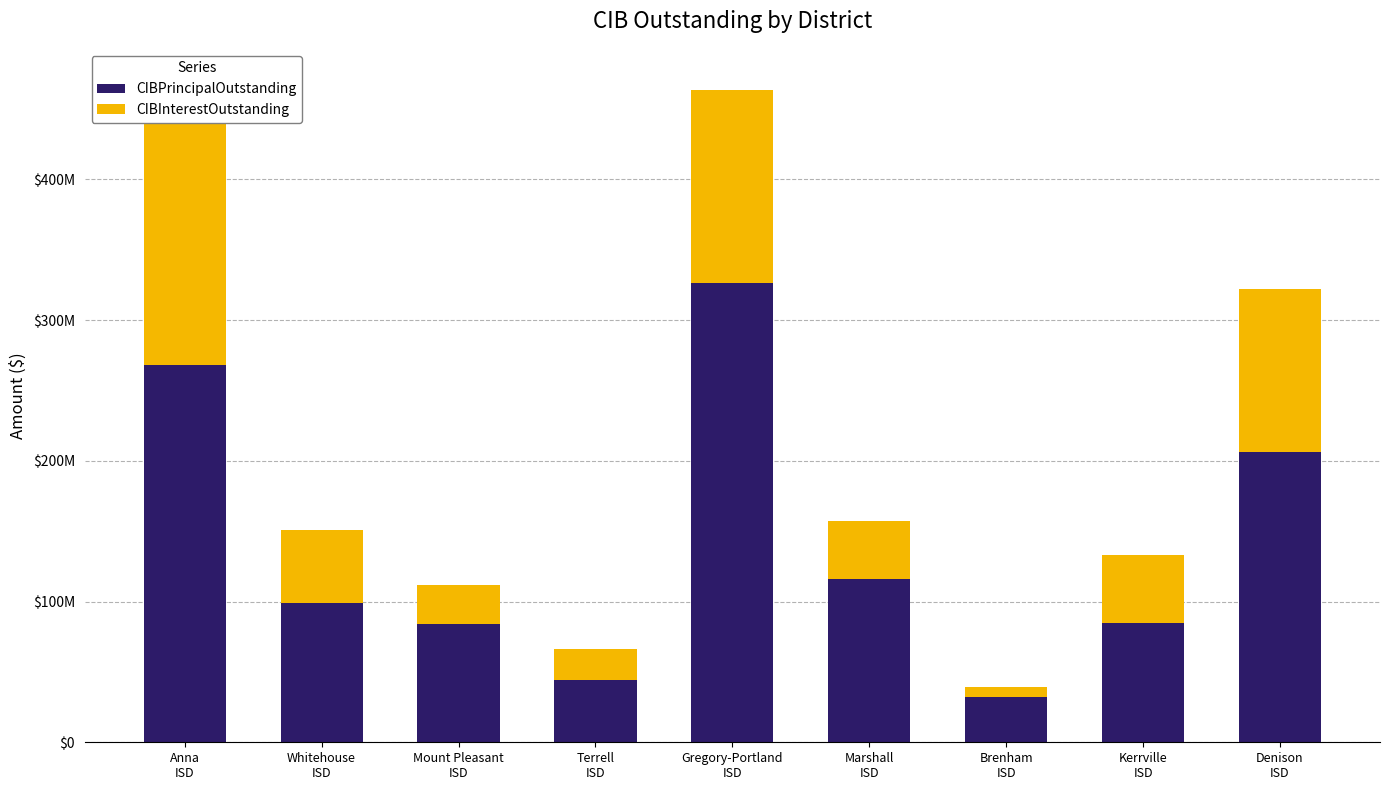

At which category is the sum across all series the highest?

Anna
ISD